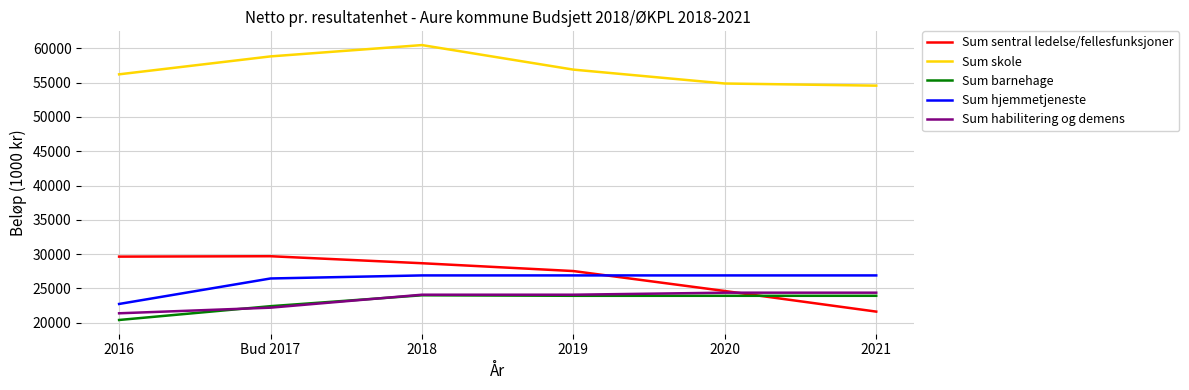

True or false: Sum skole and Sum habilitering og demens cross at least once.

False